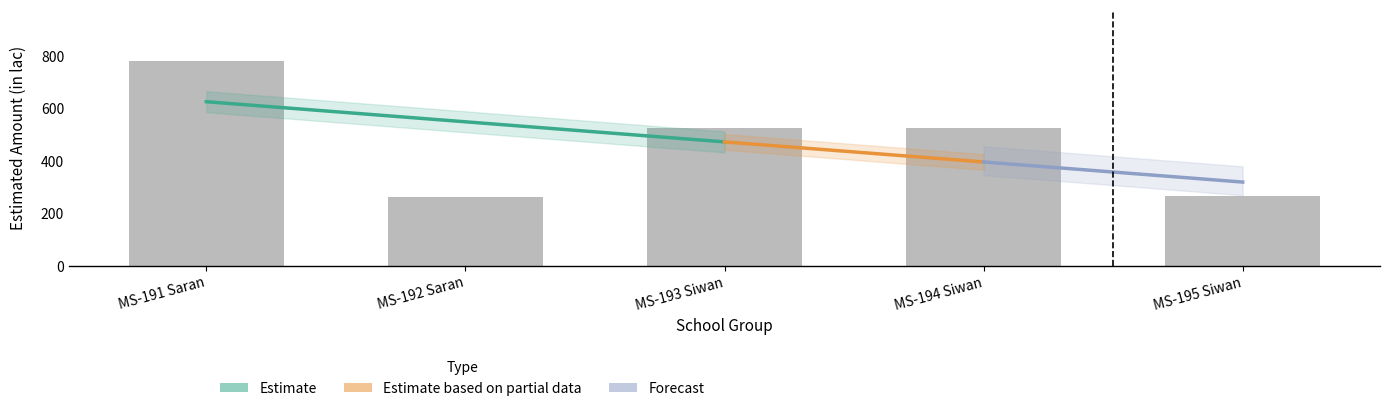

What is the approximate value at MS-191 Saran?

782.0